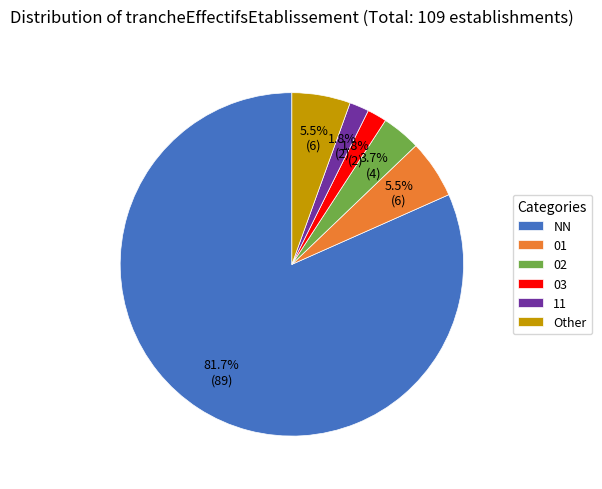

Does 02 account for over 50% of the chart?

No